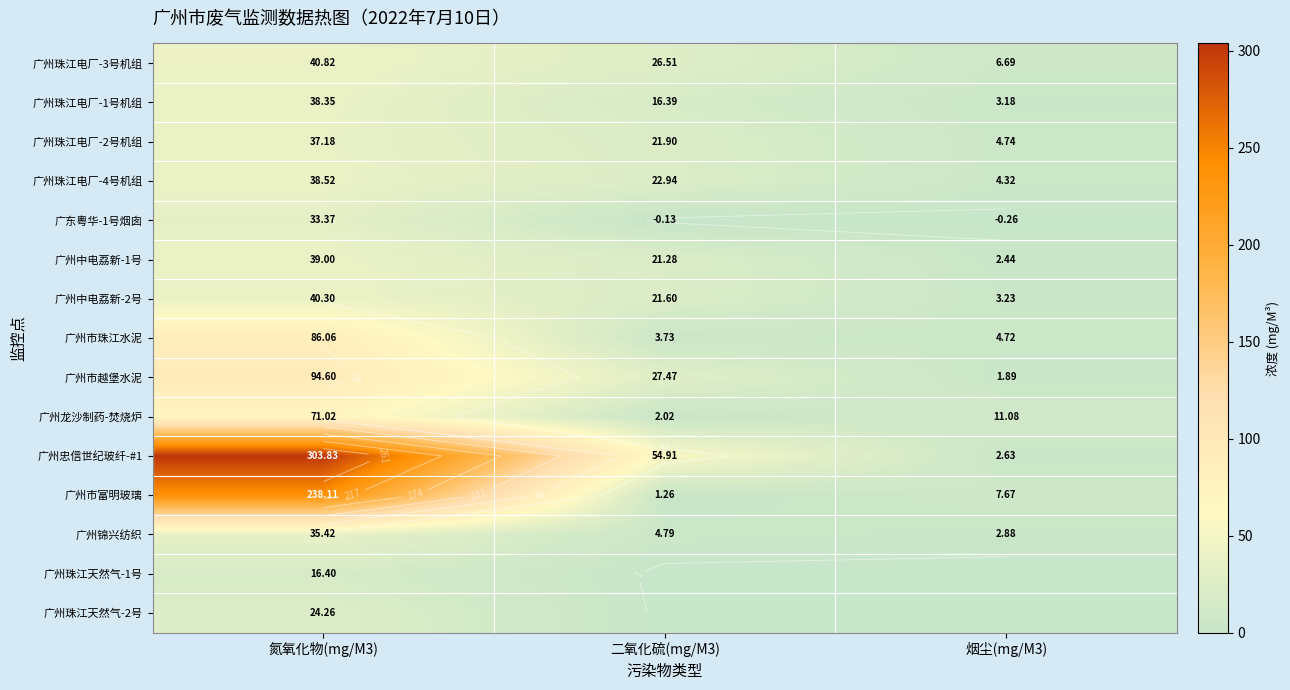

The value of 广州珠江电厂-2号机组 at 烟尘(mg/M3) is 7.1. True or false?

False